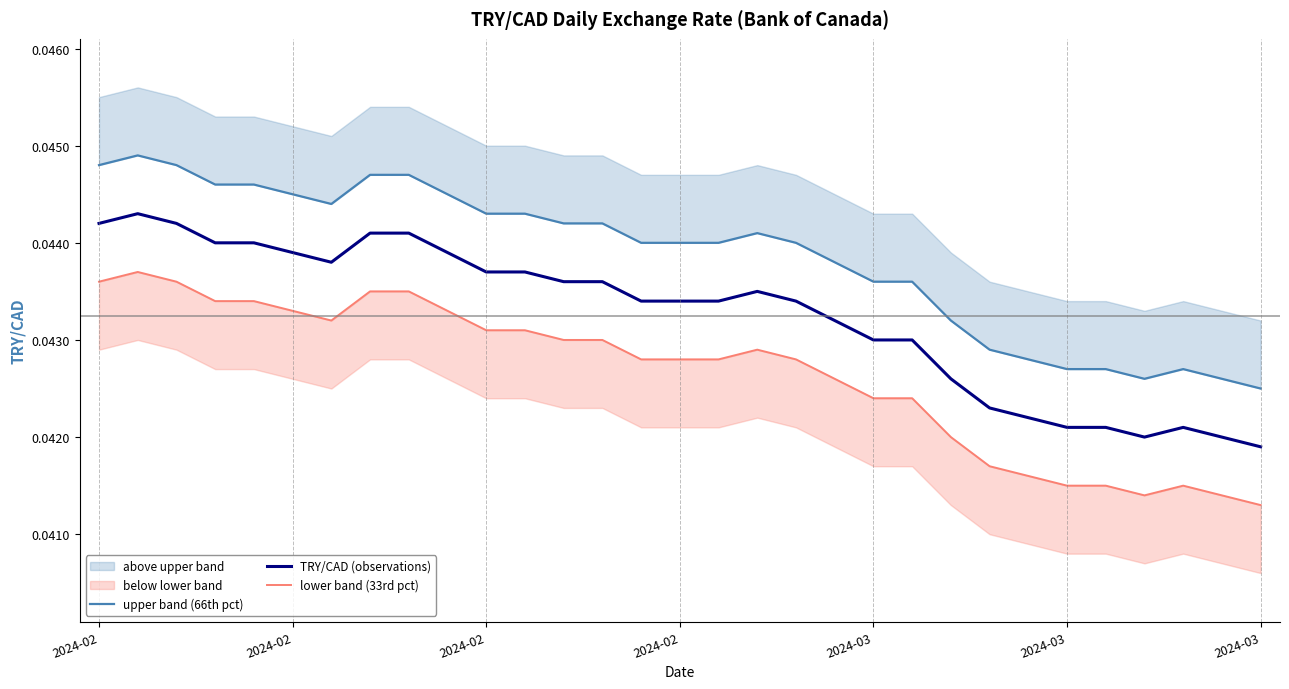

How many lines are shown in the chart?

3